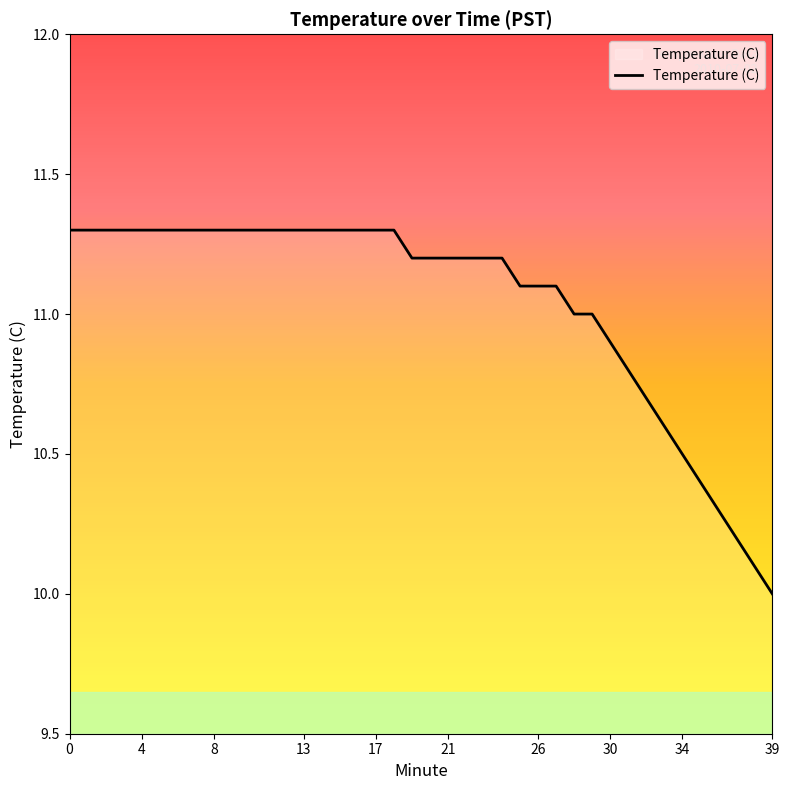

What is the smallest value displayed?

10.0